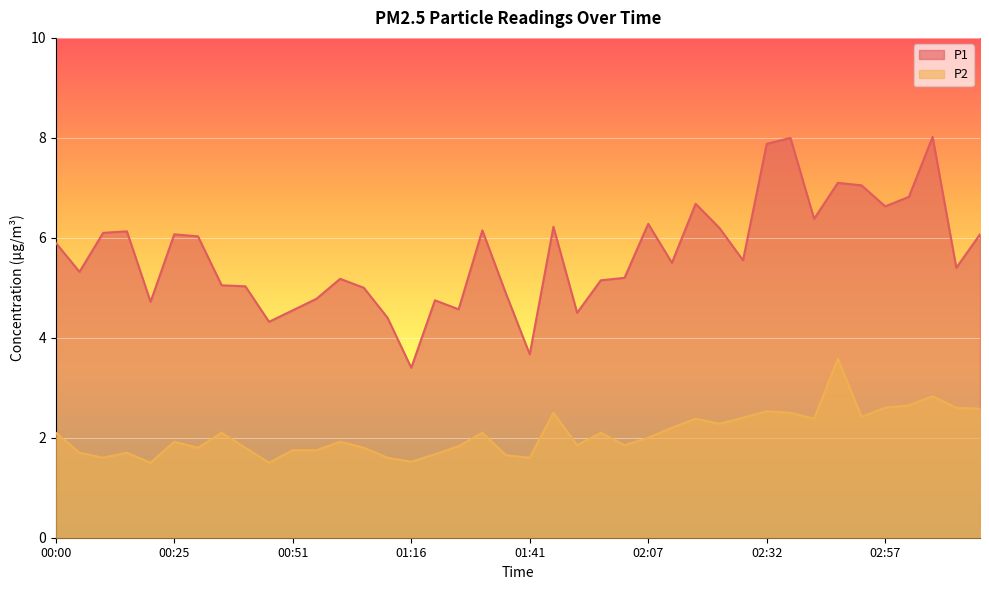

Between 01:36 and 01:56, which is larger?

01:56